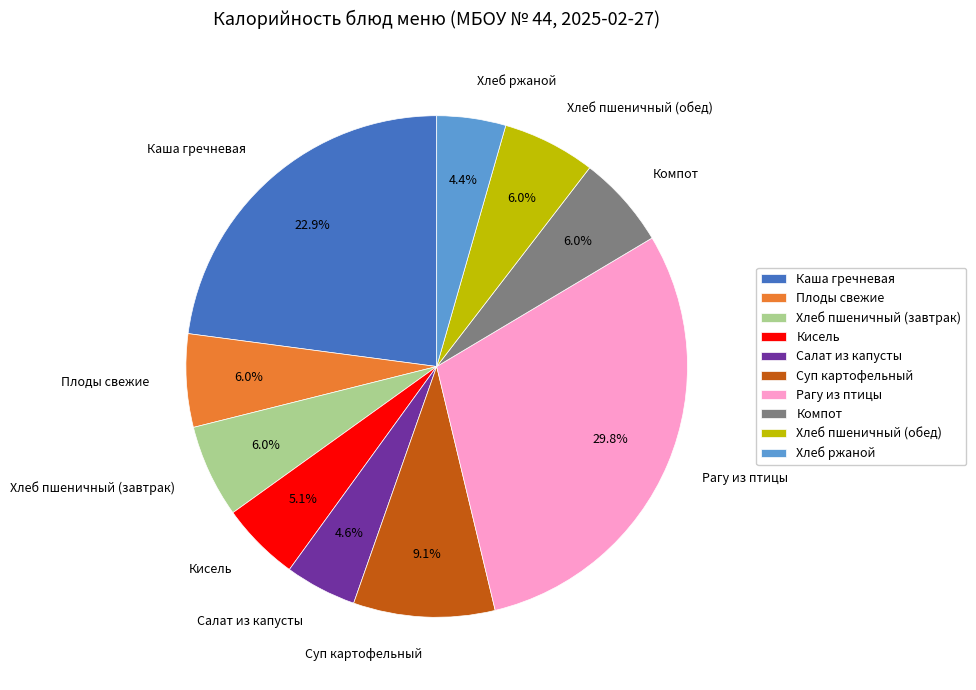

The Плоды свежие slice represents 1% of the pie. True or false?

False